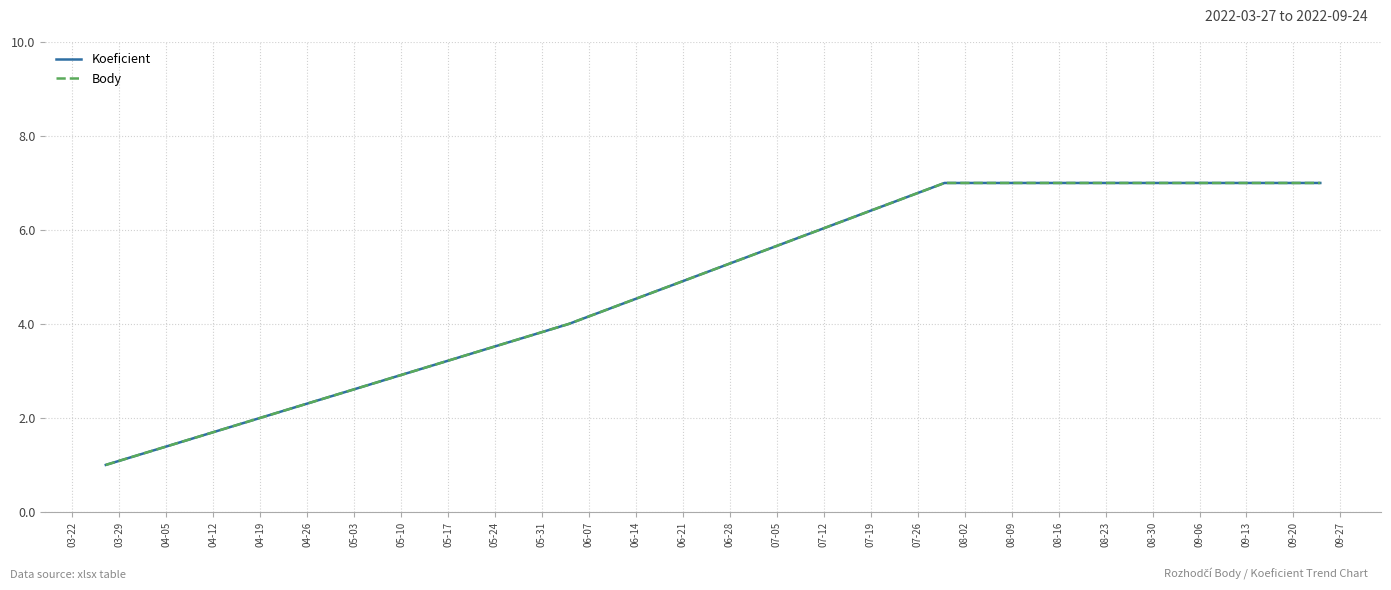

Is this an area chart (filled region under the line)?

No